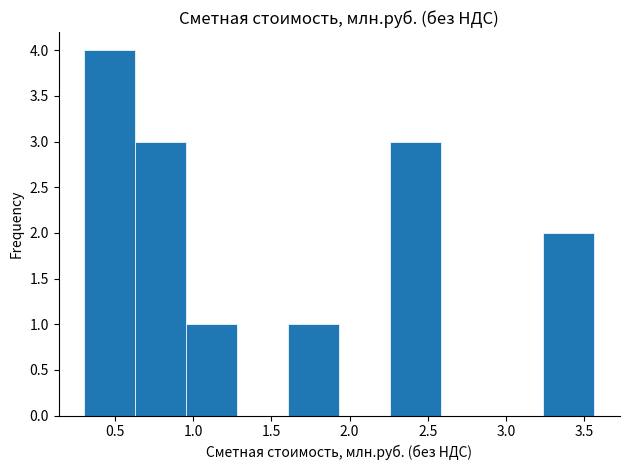

Reading left to right, list every bar in this chart as the range it spans on the x-axis followed by its height. Neither the bar edges nor the heights are printed on the chart, so give them approximately, as read against the axes.

0.30 to 0.65: 4
0.65 to 0.95: 3
0.95 to 1.30: 1
1.30 to 1.60: 0
1.60 to 1.95: 1
1.95 to 2.25: 0
2.25 to 2.60: 3
2.60 to 2.90: 0
2.90 to 3.25: 0
3.25 to 3.55: 2